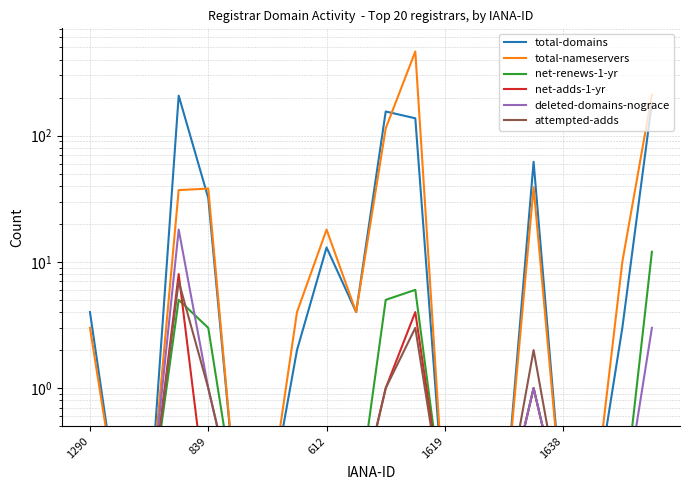

Which series ends up on top after the final intersection of total-nameservers and total-domains?

total-nameservers